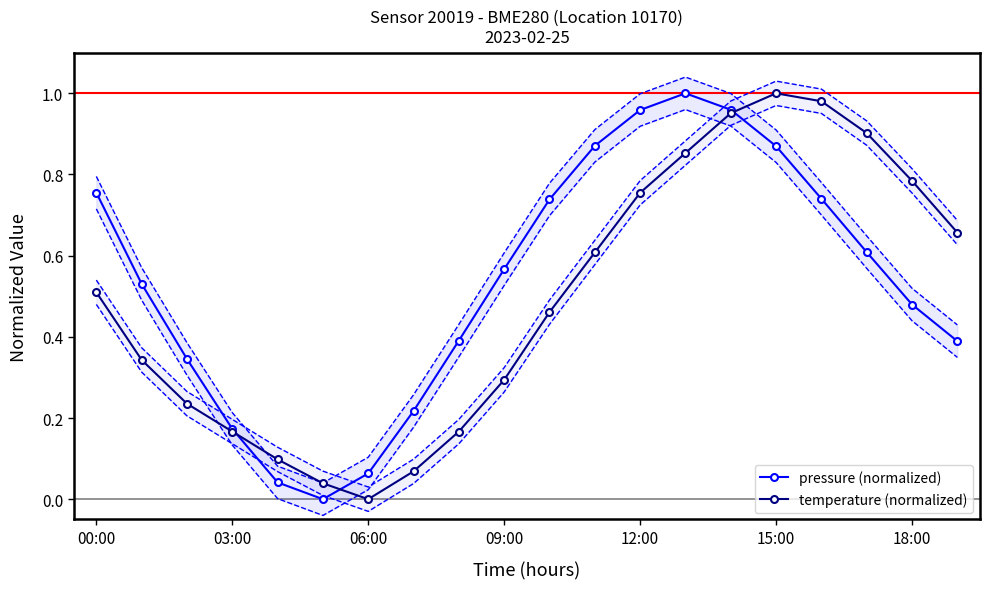

What are all the series names shown in the legend?

pressure (normalized), temperature (normalized)